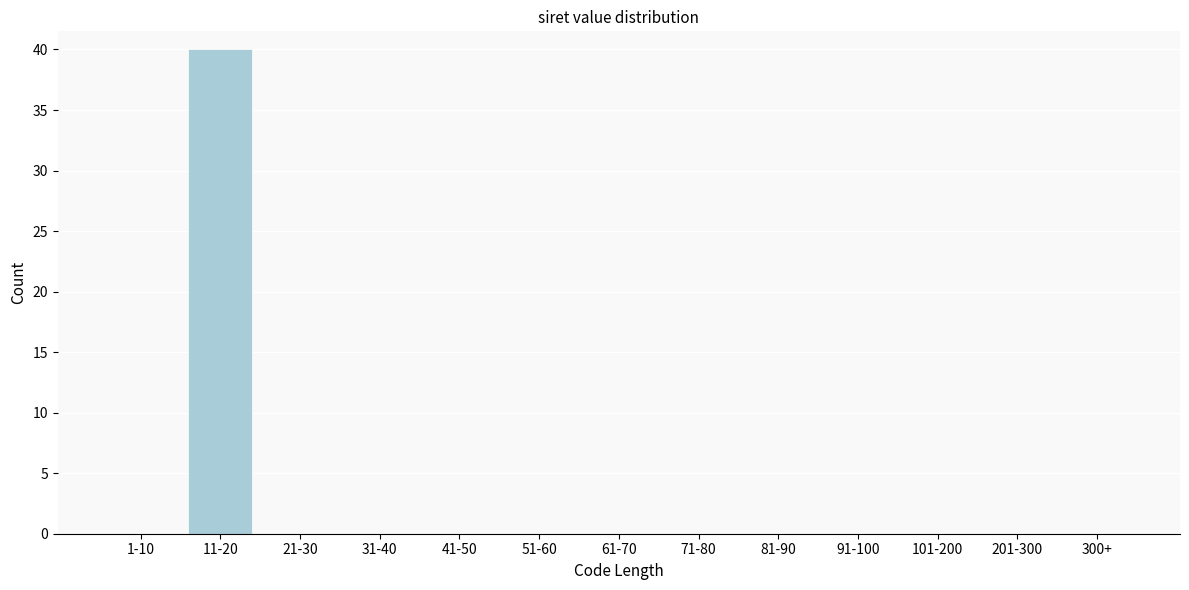

Reading left to right, extract all data points from this chart.

1-10=0	11-20=40	21-30=0	31-40=0	41-50=0	51-60=0	61-70=0	71-80=0	81-90=0	91-100=0	101-200=0	201-300=0	300+=0